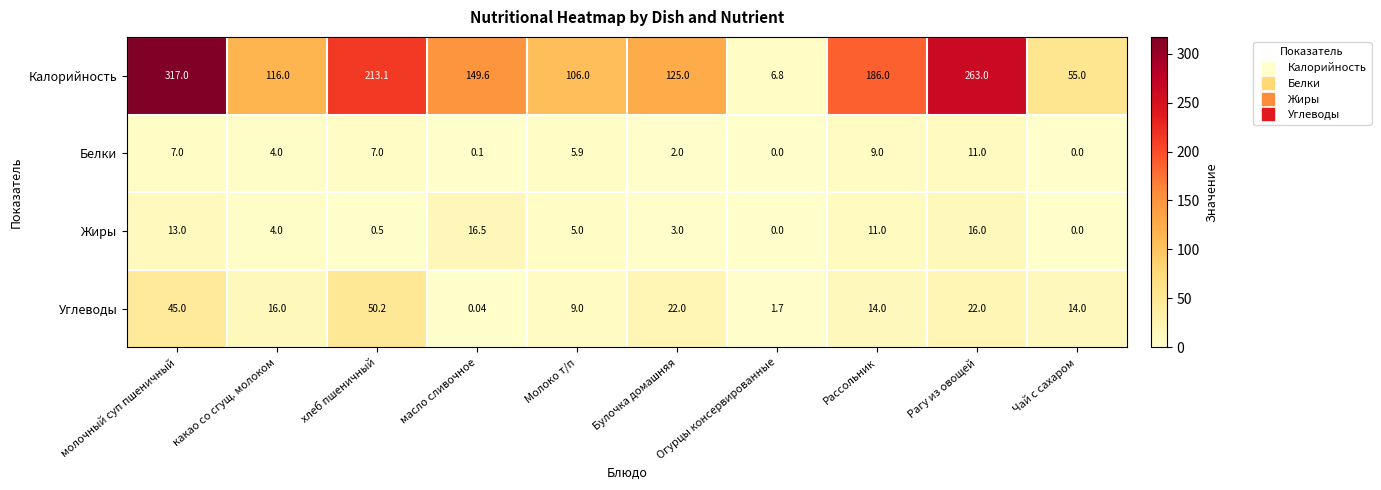

Which series has the widest spread of values?

Калорийность